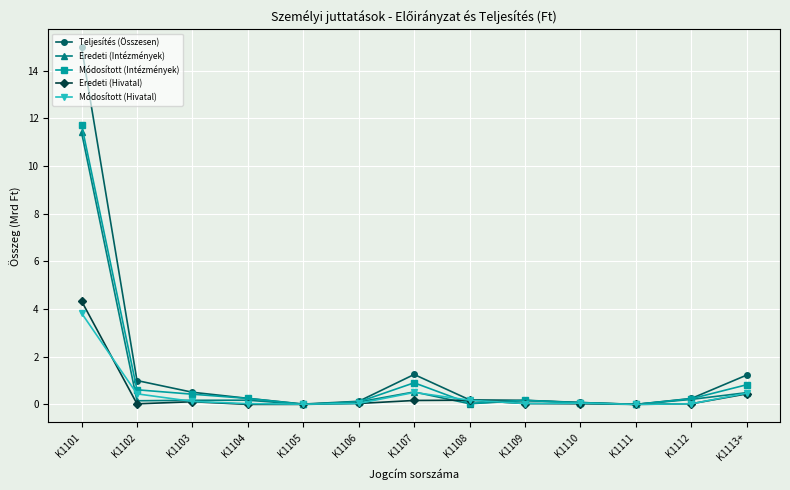

Which series has the largest range (max minus min)?

Teljesítés (Összesen)